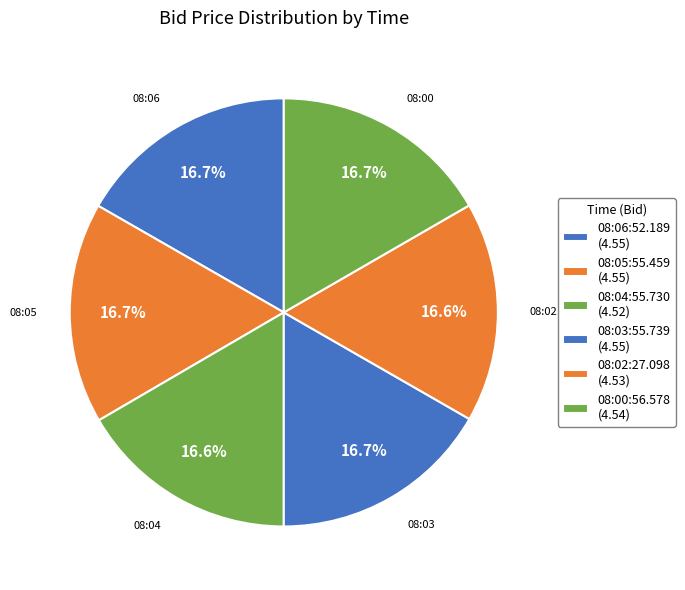

The 08:00:56.578 slice represents 17% of the pie. True or false?

True